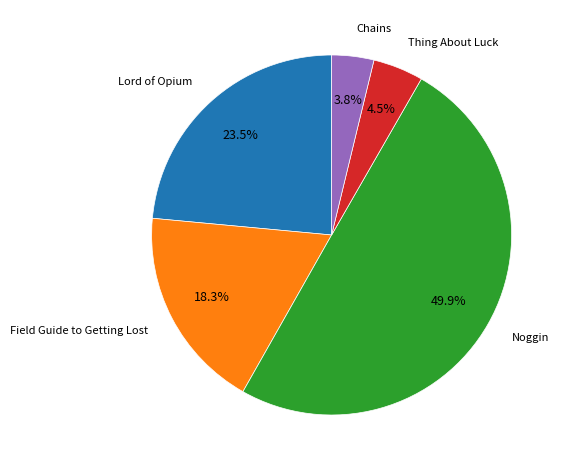

Count the number of slices in the pie.

5